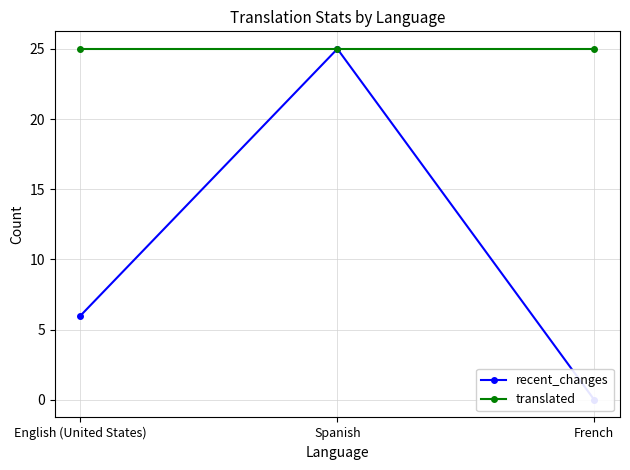

Which series has the largest range (max minus min)?

recent_changes